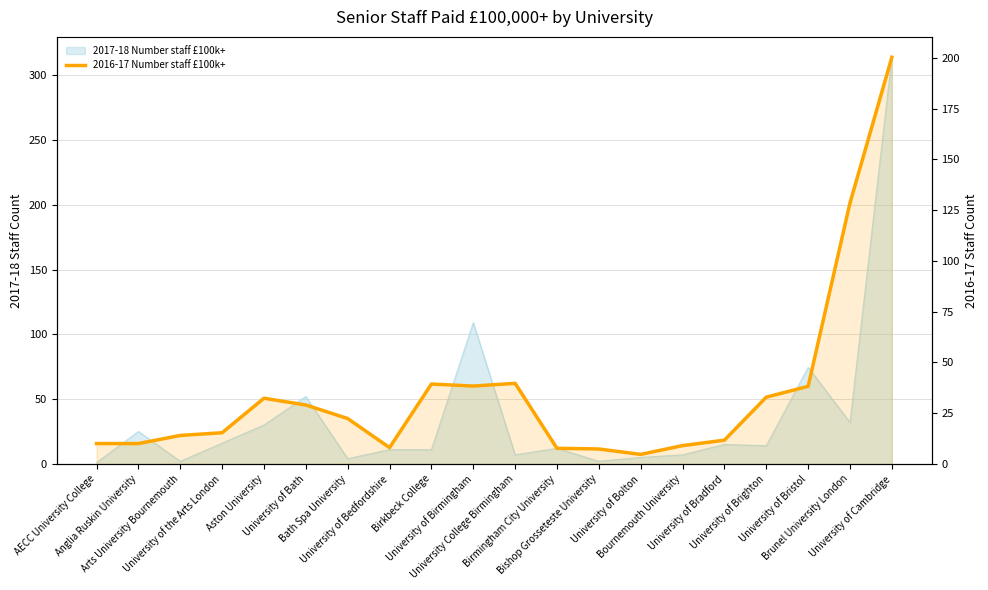

True or false: the data has more than 2 interior local peaks.

True